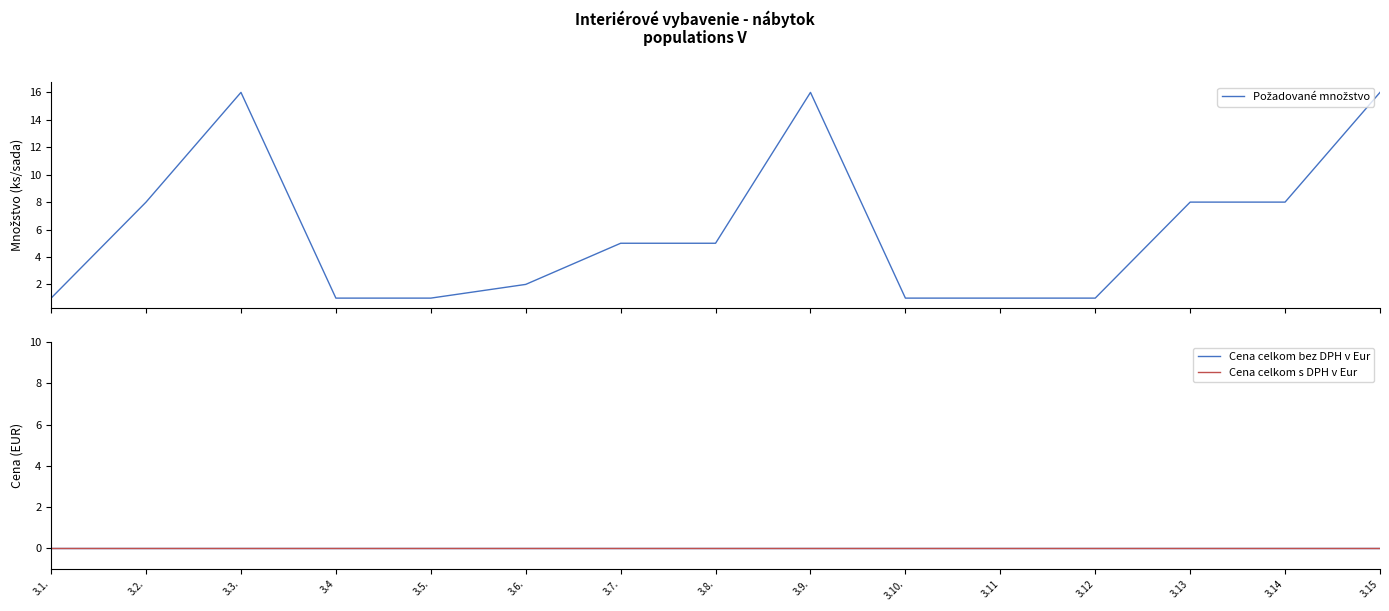

In Požadované množstvo, how many points are higher than both neighbors (excluding endpoints)?

2